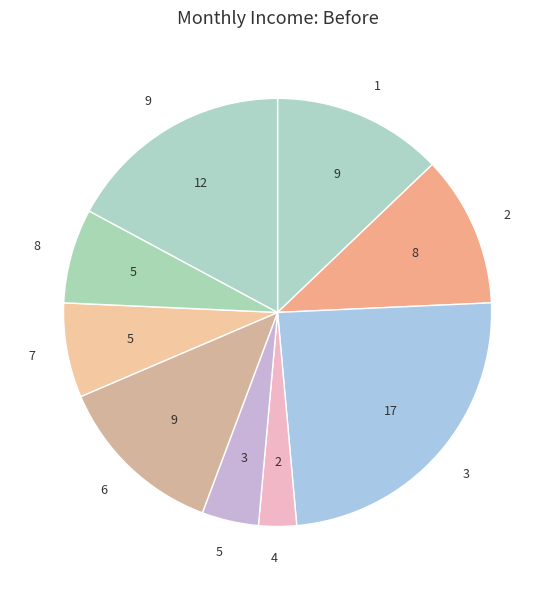

Is it true that 4 is 3% of the pie?

True